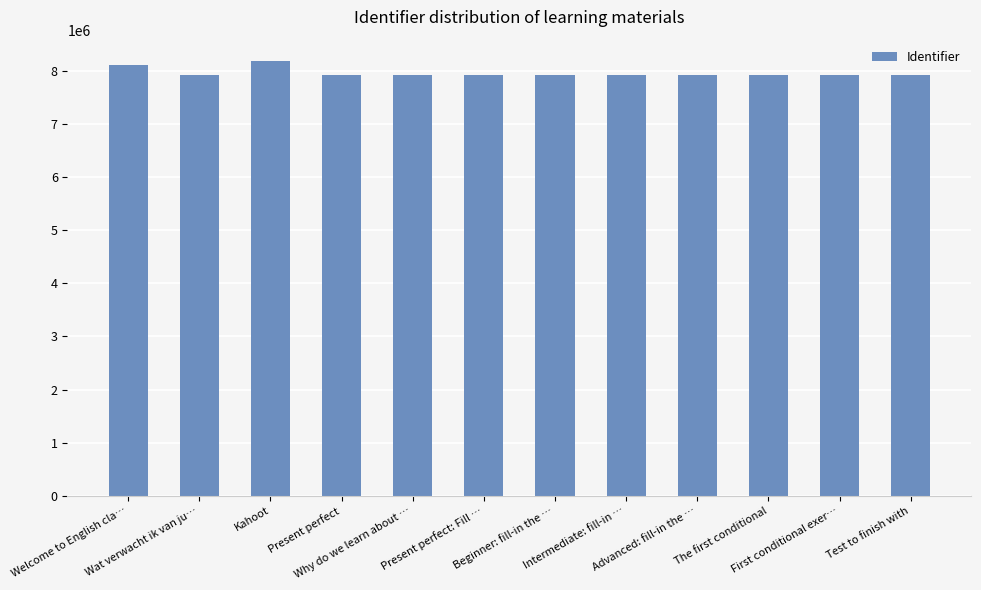

What is the greatest value displayed?

8182404